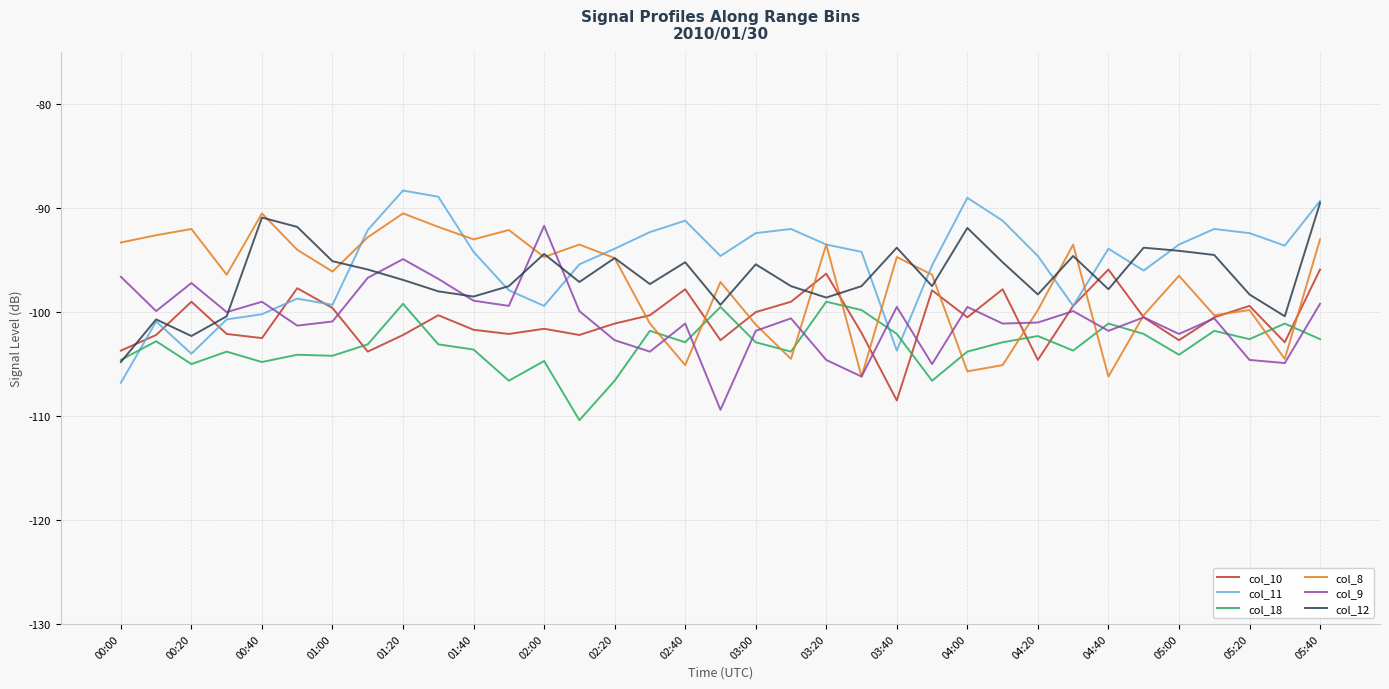

What is the average value of the col_12 series?

-96.6